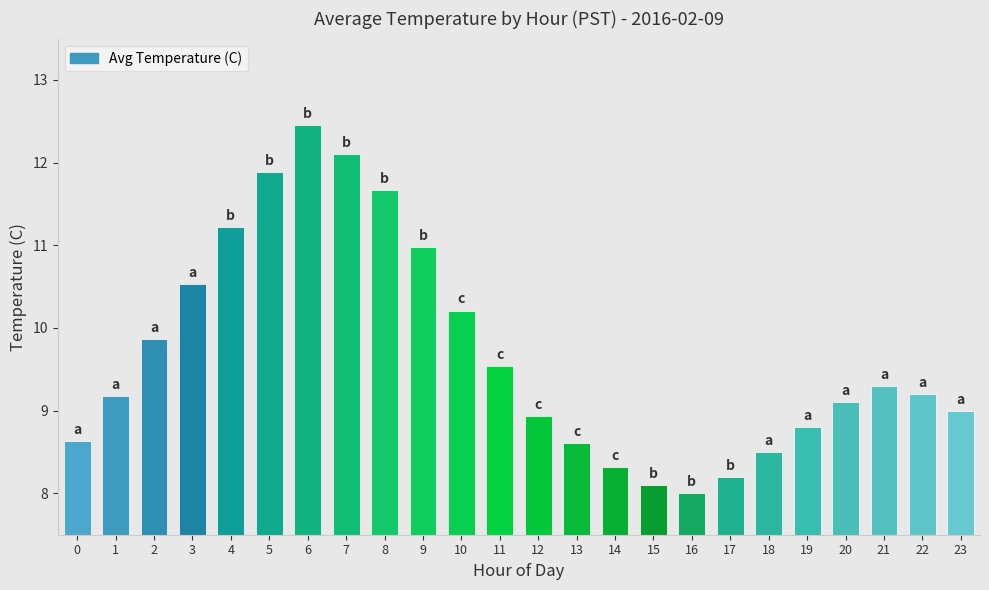

True or false: the data shows 8.2 at 17.

True